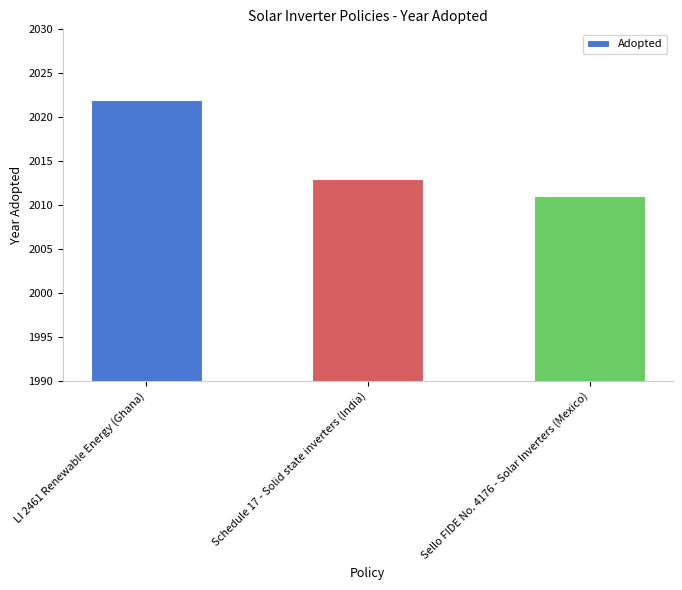

Rank the categories by value from highest to lowest.

LI 2461 Renewable Energy (Ghana), Schedule 17 - Solid state inverters (India), Sello FIDE No. 4176 - Solar Inverters (Mexico)